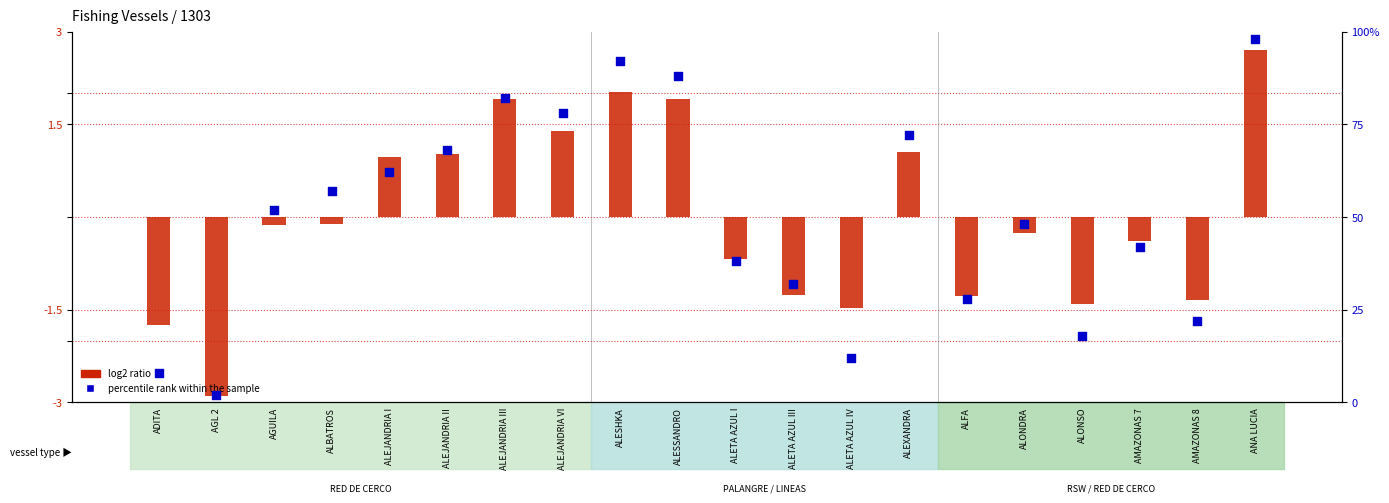

Which series reaches the minimum Y coordinate?

log2 ratio